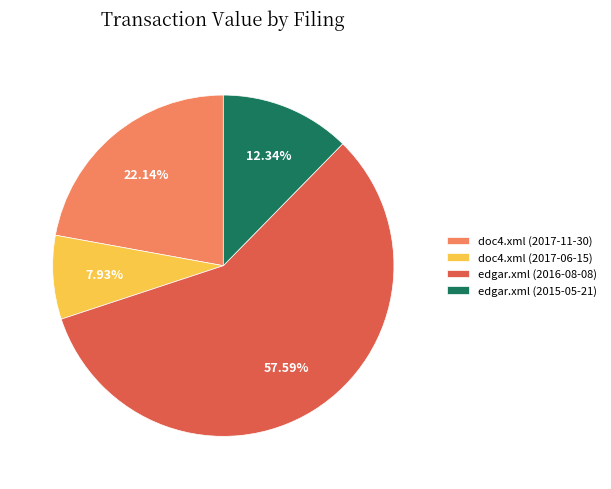

Count the number of slices in the pie.

4